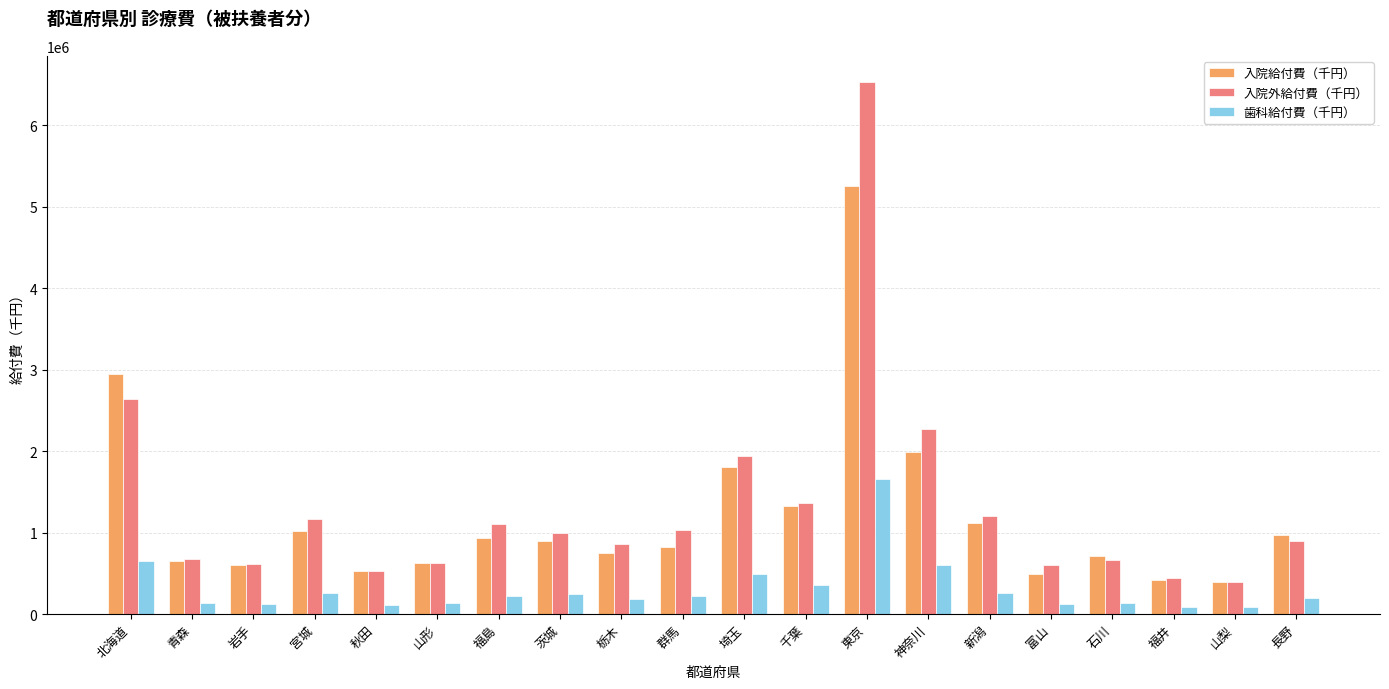

Where is 入院外給付費（千円） nearest to the value 3458585?

北海道